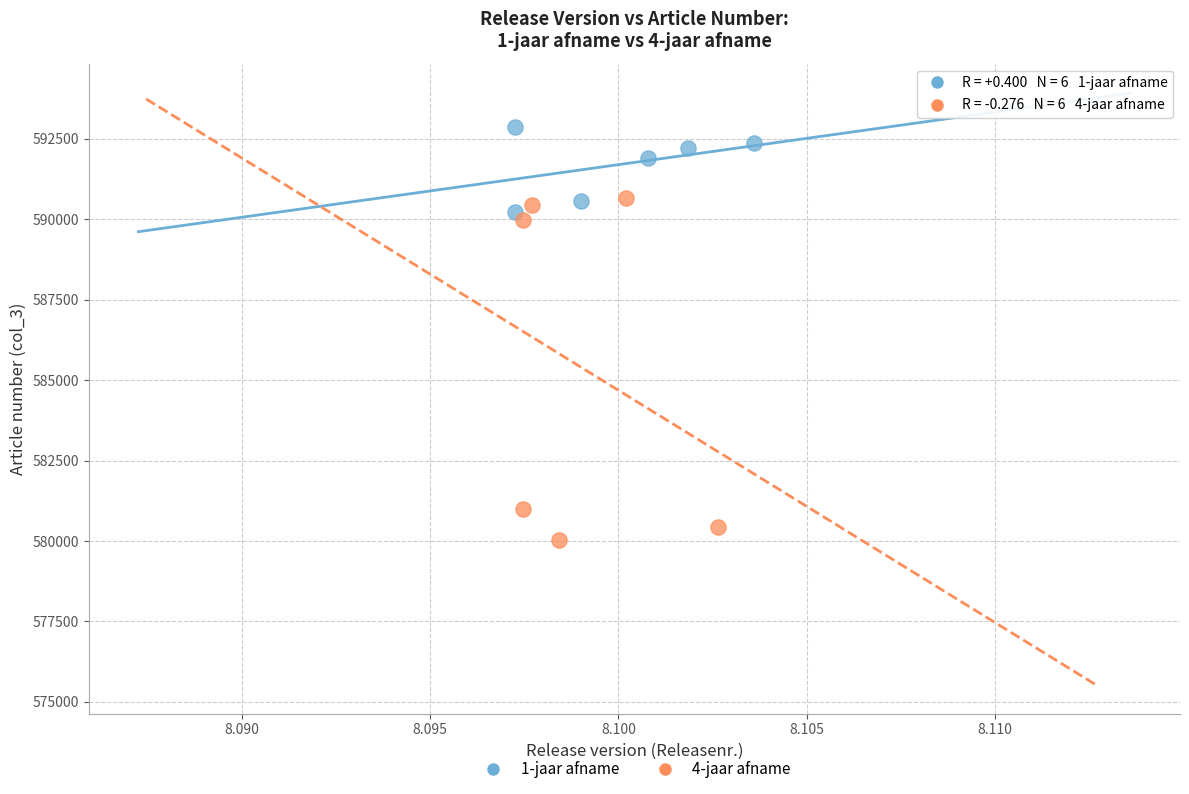

Which series has the largest Y range (max minus min)?

4-jaar afname